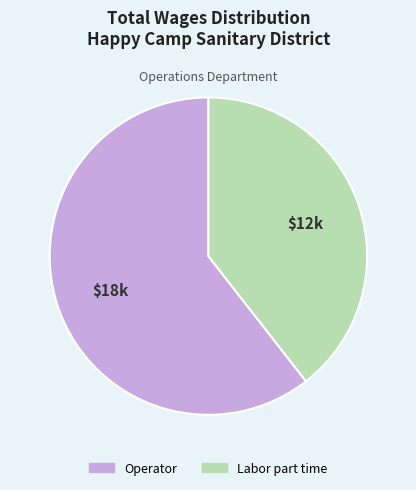

How many segments does this pie chart have?

2